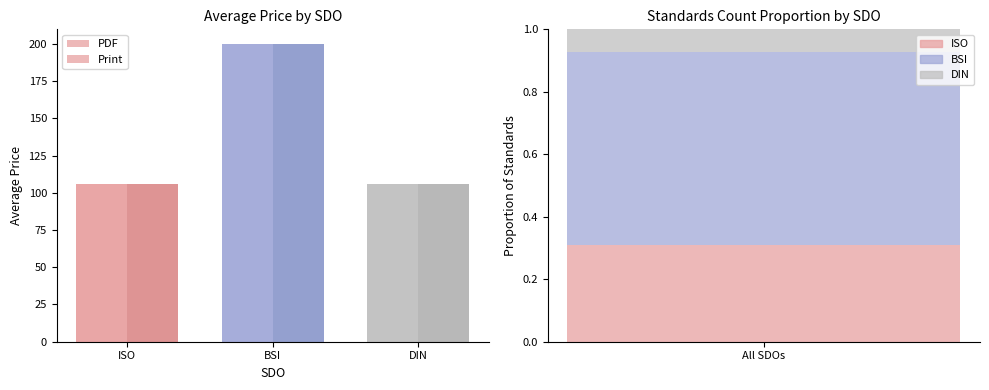

Is the value of PDF Avg at DIN greater than the value of Print Avg at BSI?

No